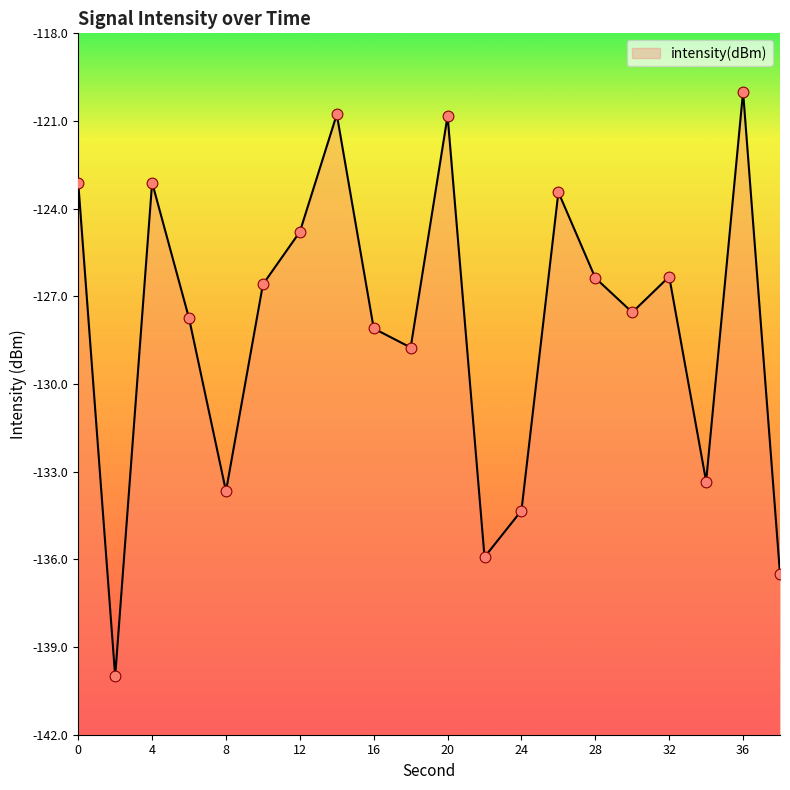

Between 26 and 8, which is larger?

26